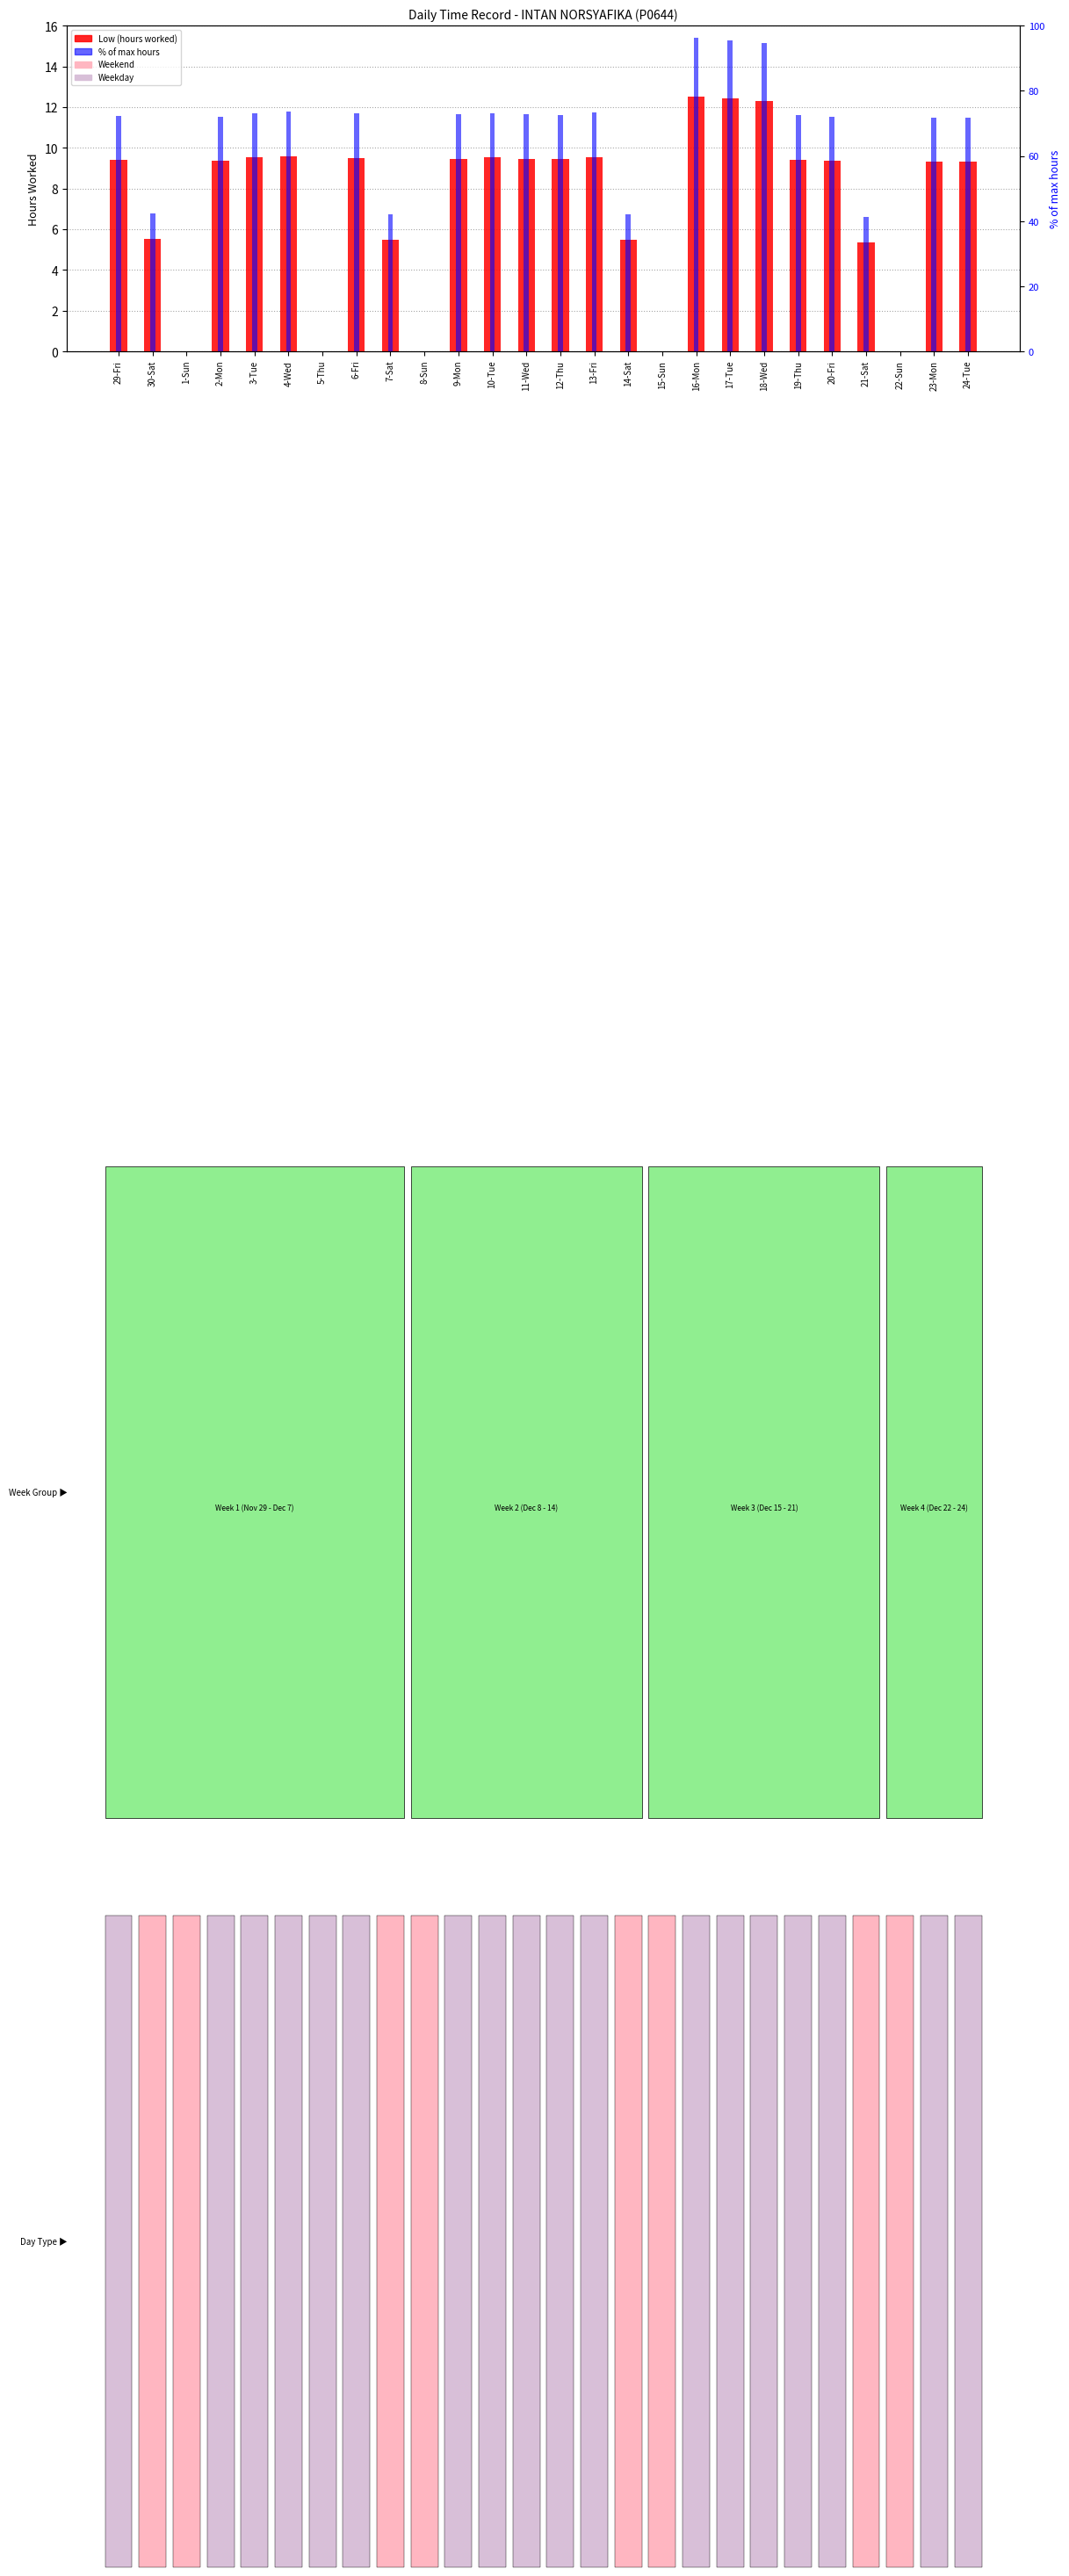

What is the label of the 7th bar from the right?

18-Wed